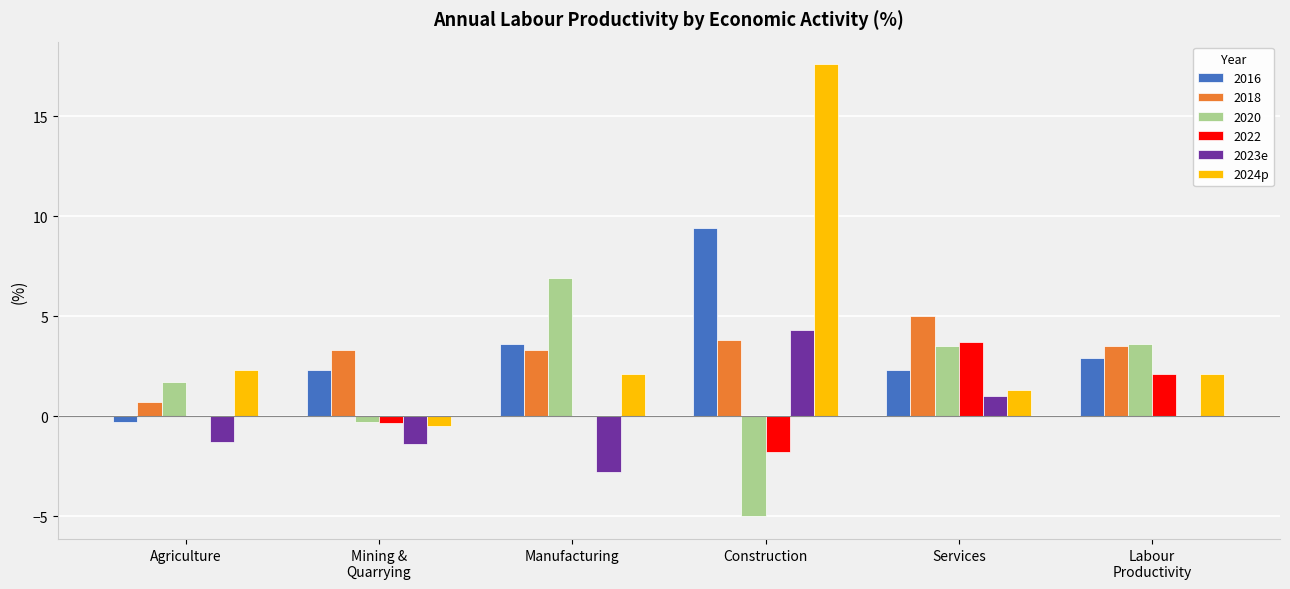

At which category is the sum across all series the highest?

Construction